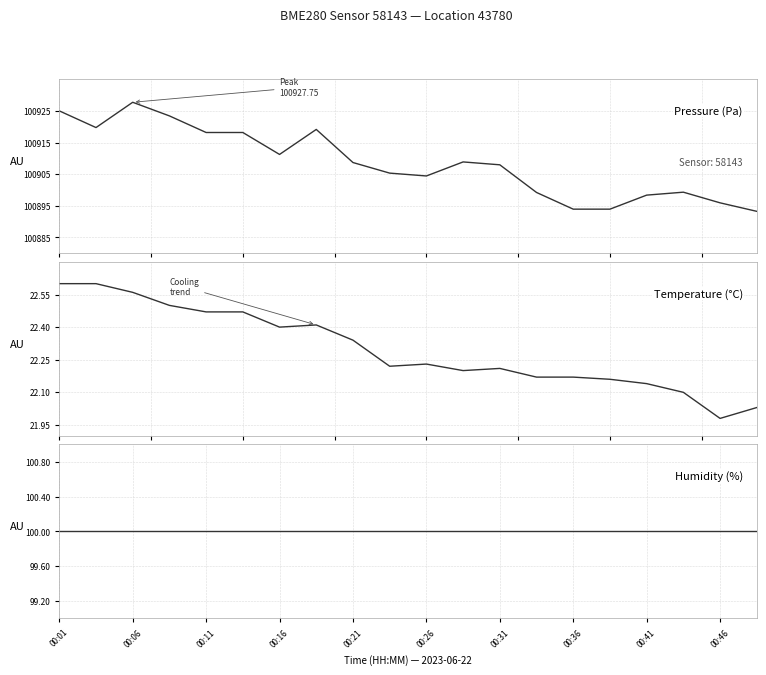

How many categories are shown in the chart?

20